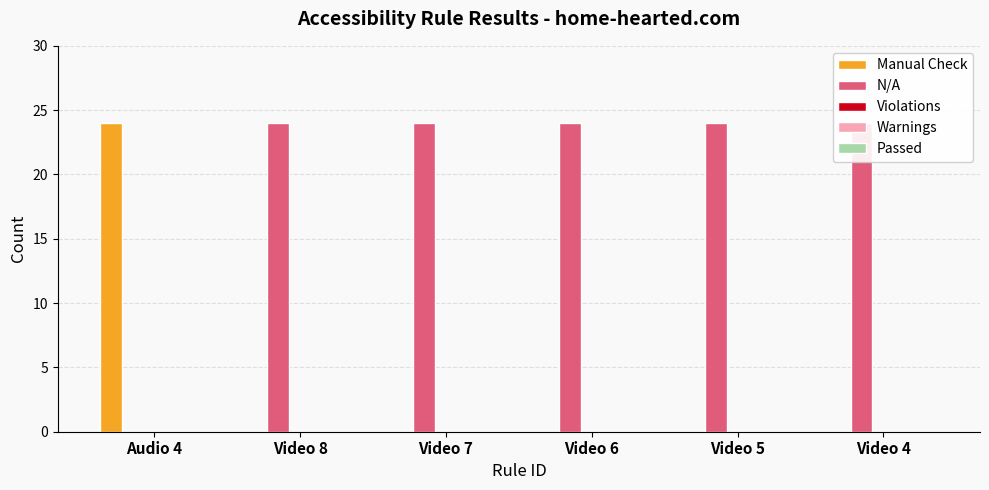

Rank the series at Video 5 from highest to lowest value.

N/A, Manual Check, Violations, Warnings, Passed